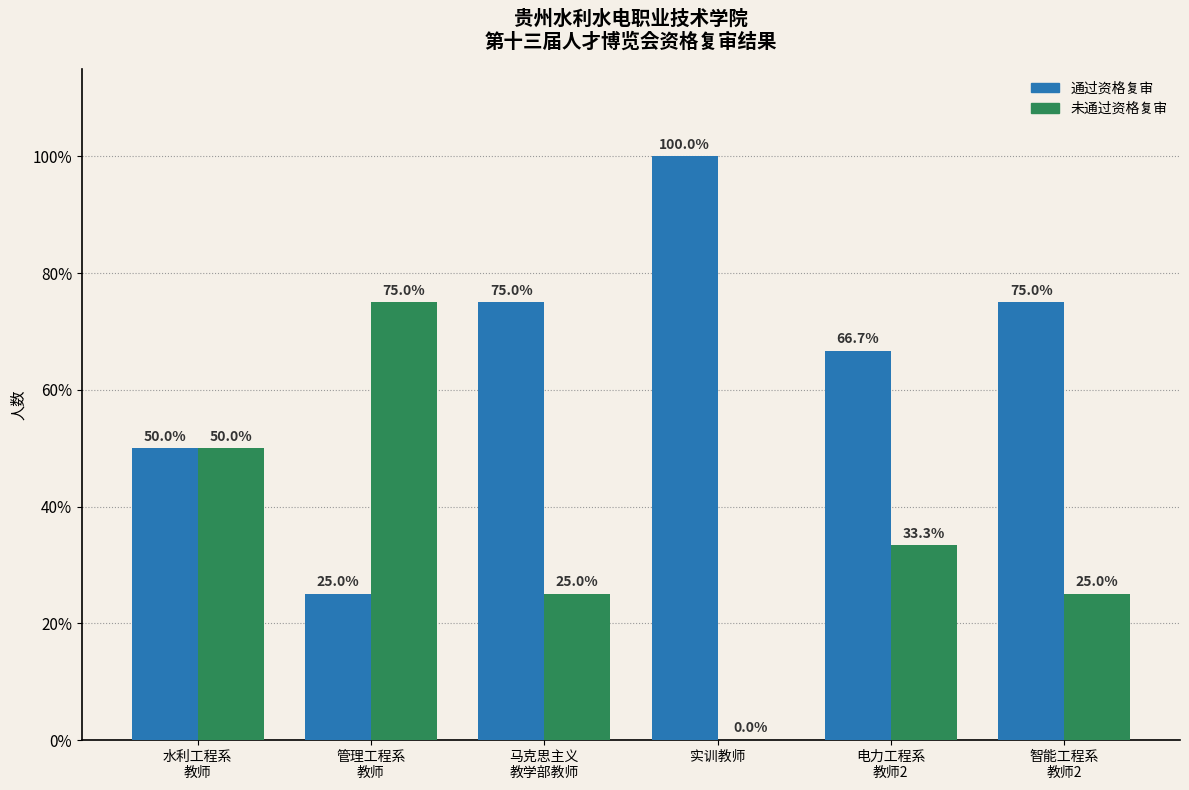

Which label corresponds to the largest value in the chart?

实训教师